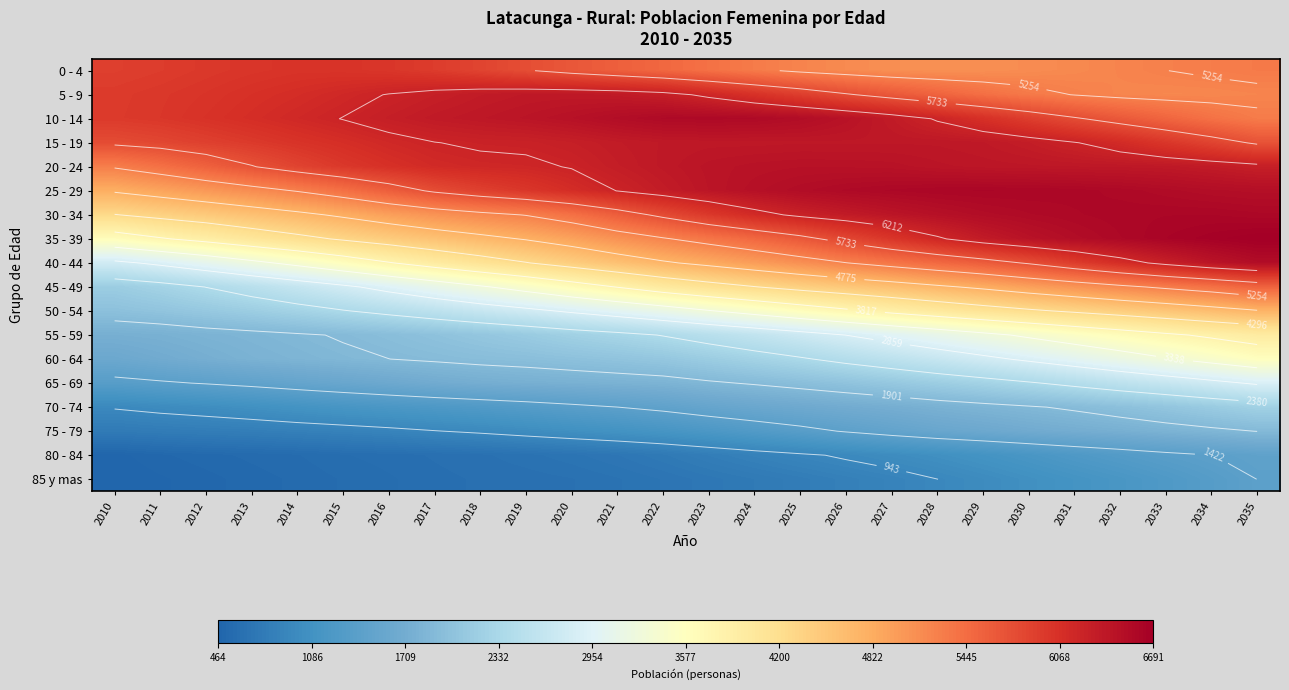

List the labels in order of 50 - 54 value, largest first.

2035, 2034, 2033, 2032, 2031, 2030, 2029, 2028, 2027, 2026, 2025, 2024, 2023, 2022, 2021, 2020, 2019, 2018, 2017, 2016, 2015, 2014, 2013, 2012, 2011, 2010